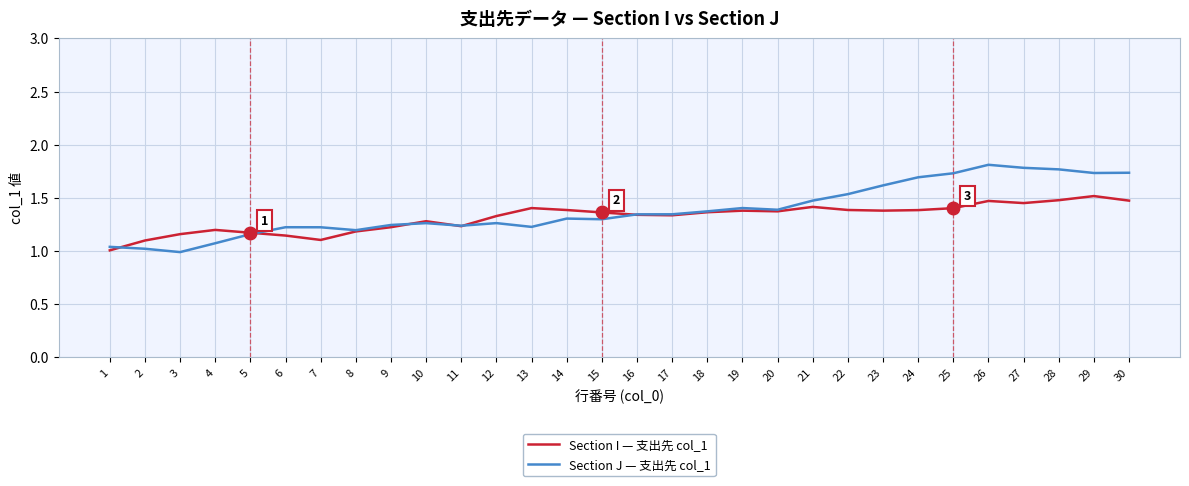

What is the difference between the second highest and second lowest values in the Section J — 支出先 col_1 series?

0.8